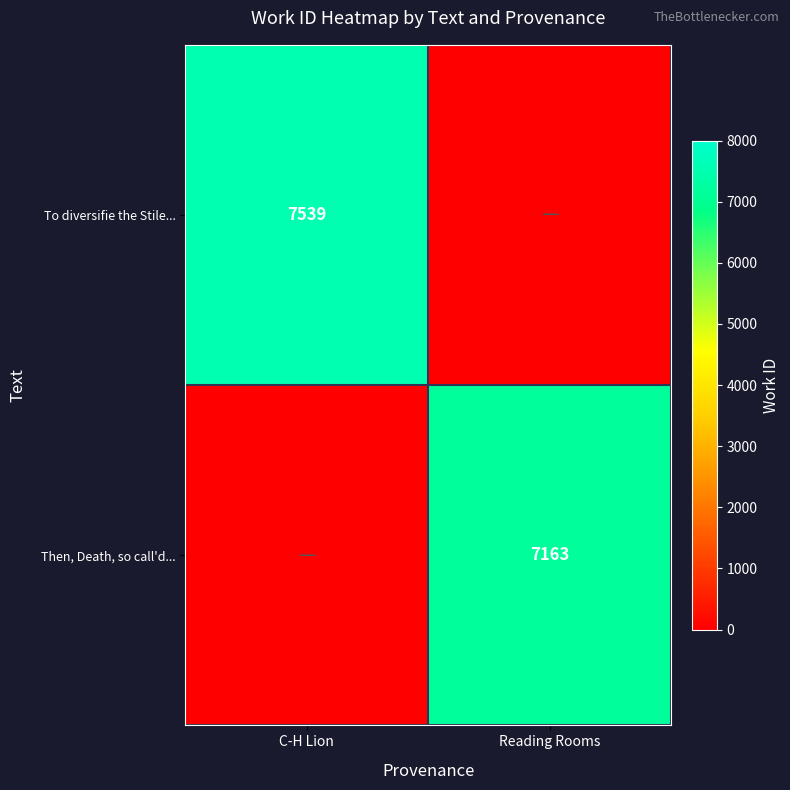

What is the total value across all series at Reading Rooms?

7163